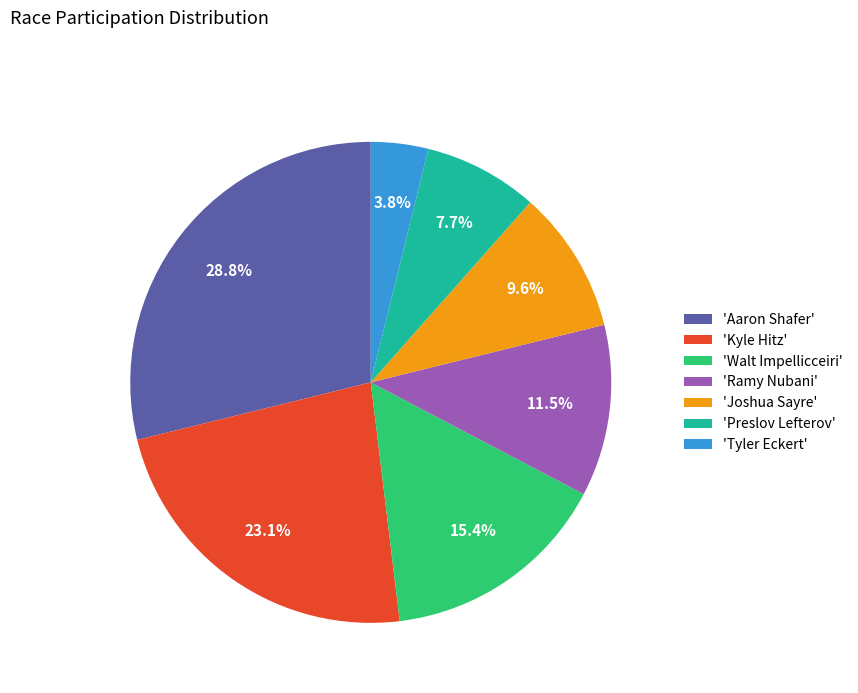

Between 'Preslov Lefterov' and 'Kyle Hitz', which is larger?

'Kyle Hitz'